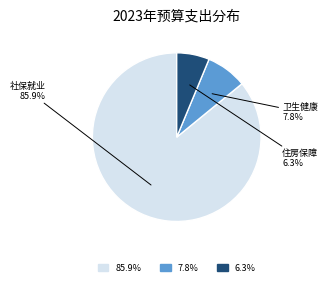

Is there any slice that represents more than half of the pie?

Yes